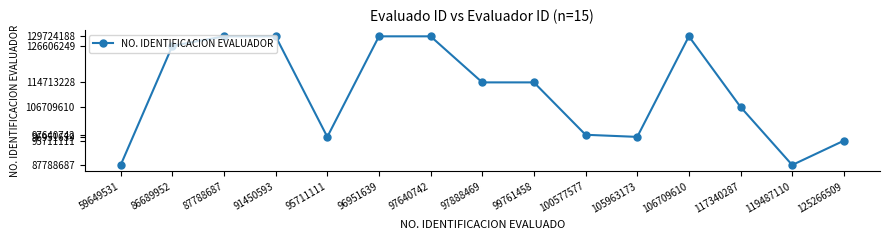

The chart shows a value of 184297703 at 91450593. True or false?

False